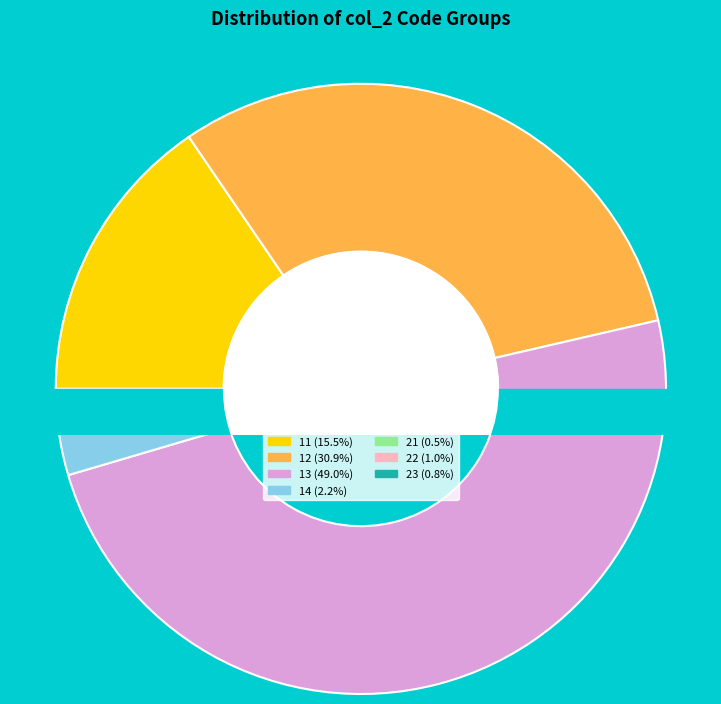

Does 1321 represent more than half of the total?

No